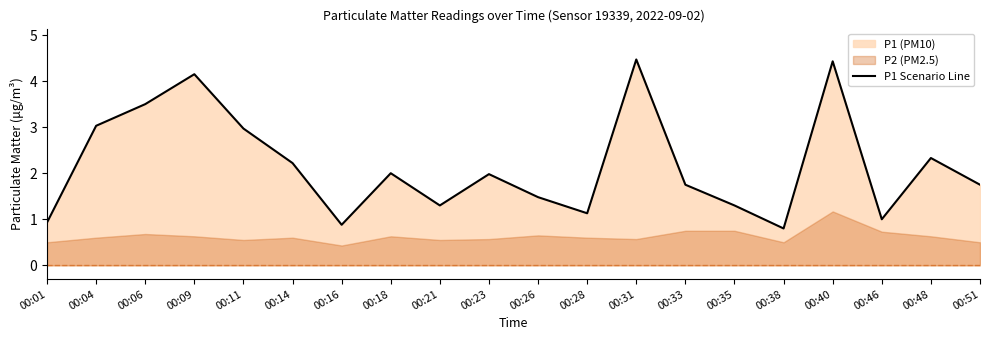

List the labels in order of value, largest first.

00:31, 00:40, 00:09, 00:06, 00:04, 00:11, 00:48, 00:14, 00:18, 00:23, 00:33, 00:51, 00:26, 00:21, 00:35, 00:28, 00:46, 00:01, 00:16, 00:38